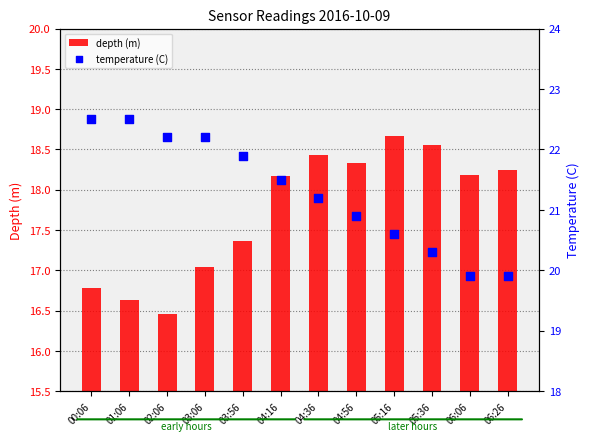

Which series has the largest total across all categories?

temperature (C)